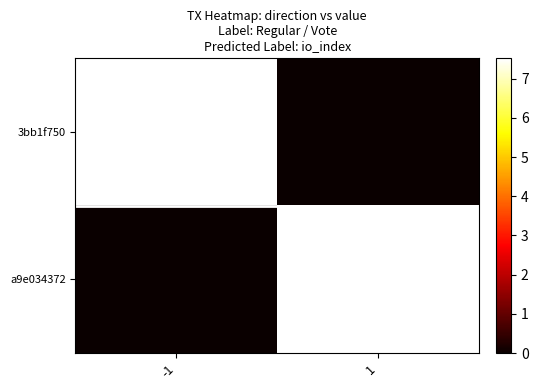

At which category is the sum across all series the highest?

-1